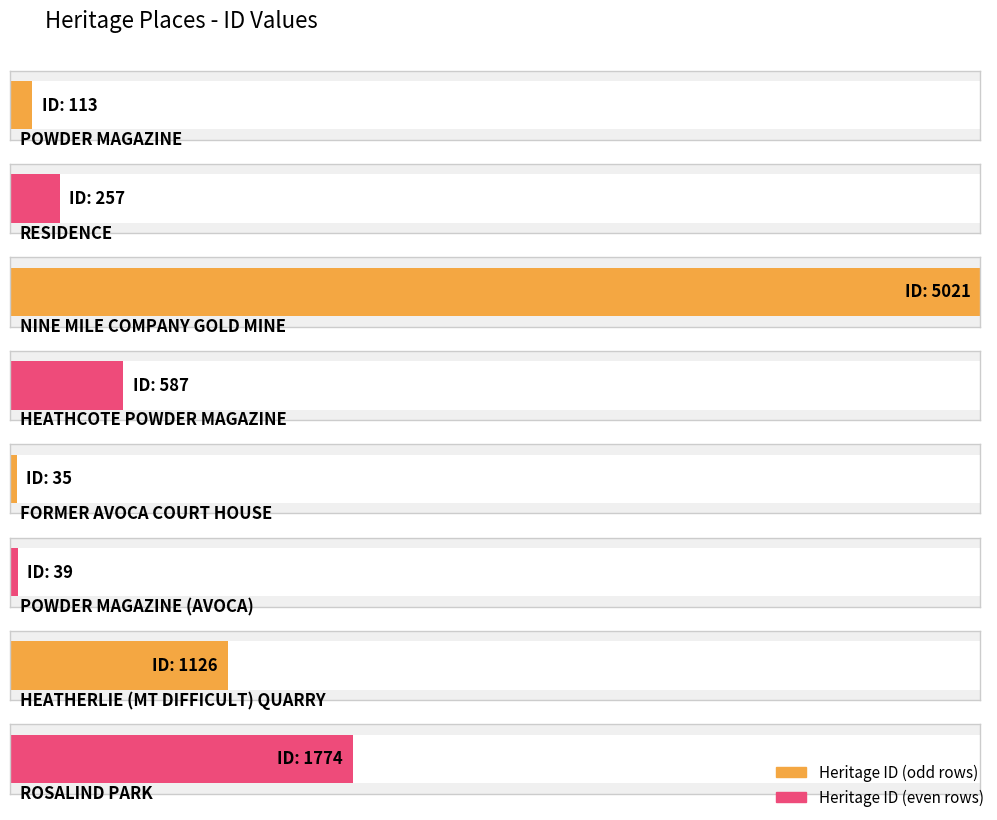

Count the number of values greater than 587.

3